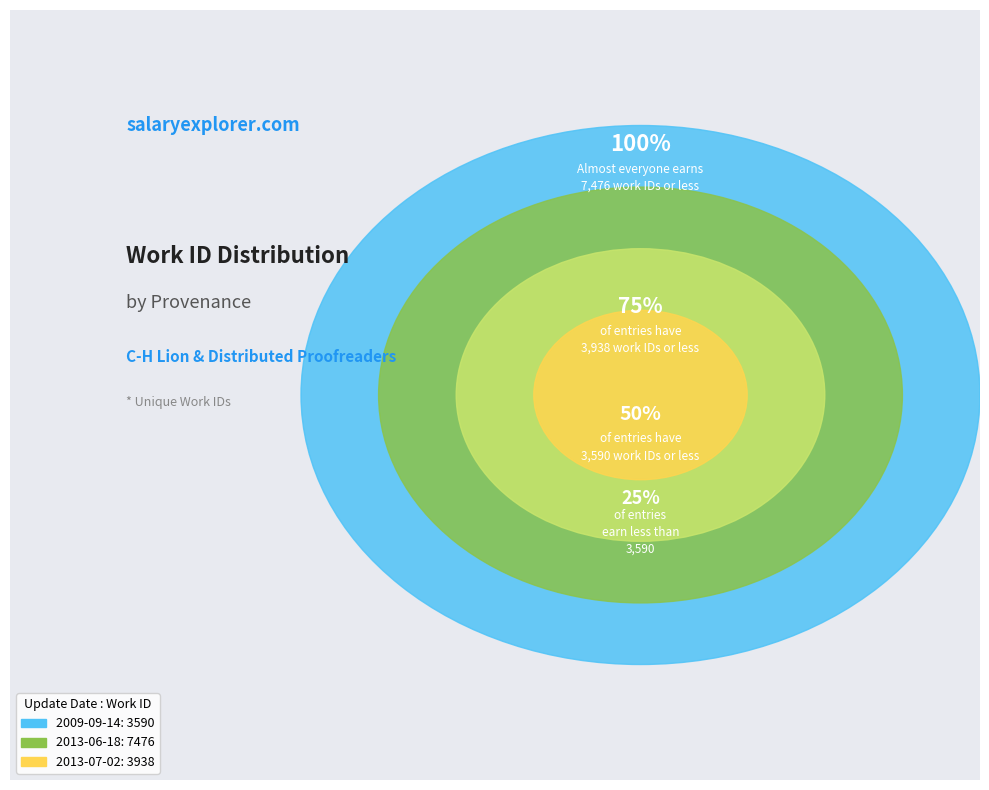

Rank the categories by value from highest to lowest.

2013-06-18, 2013-07-02, 2009-09-14